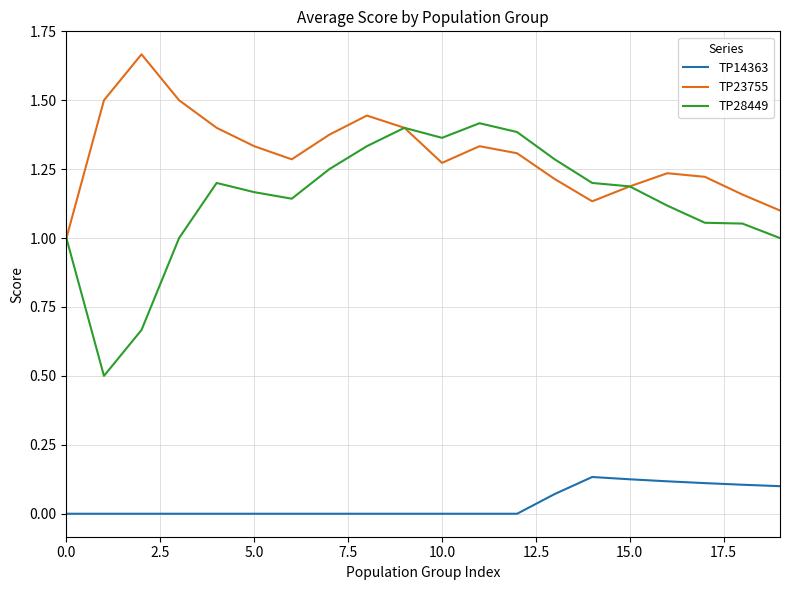

True or false: TP28449 and TP14363 intersect in this chart.

False